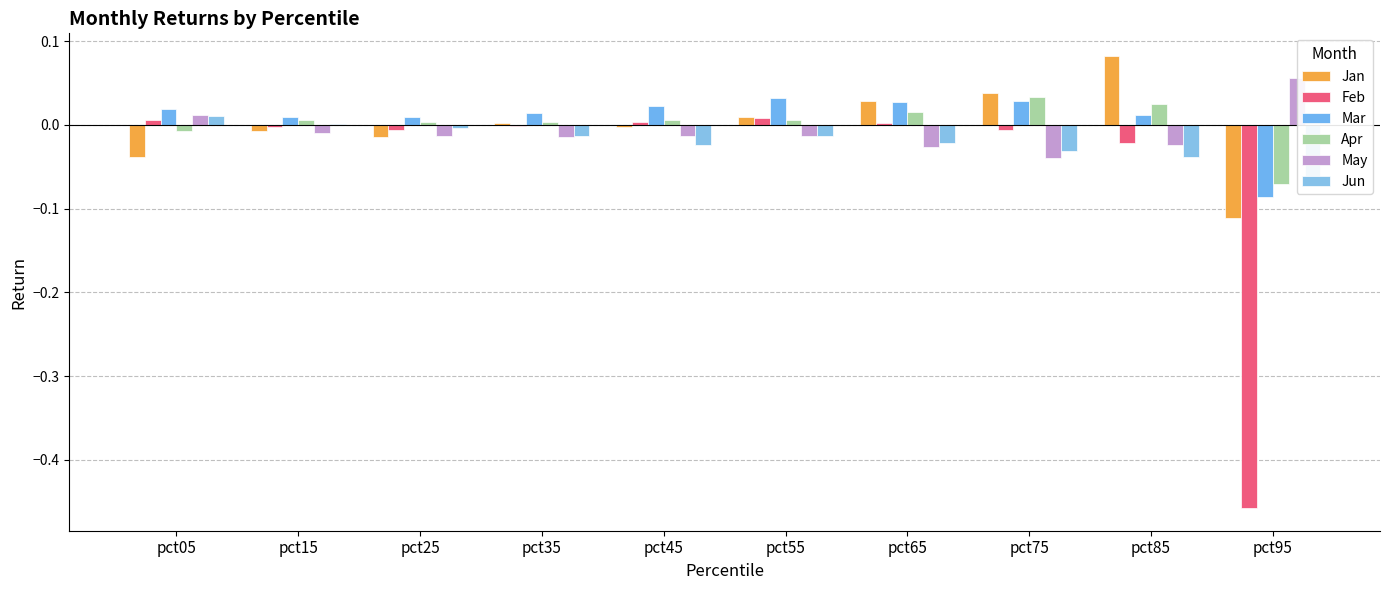

What are all the series names shown in the legend?

Jan, Feb, Mar, Apr, May, Jun